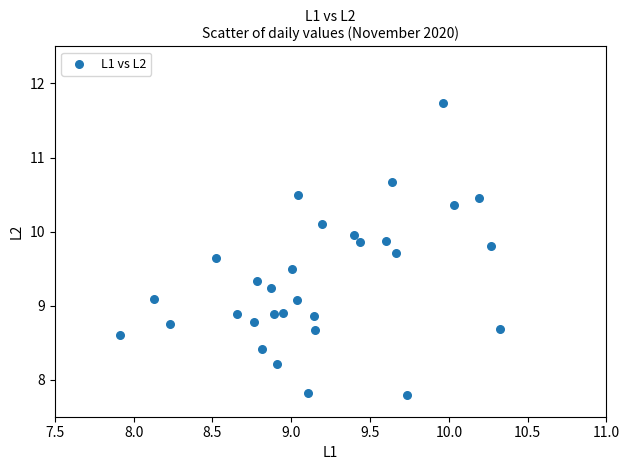

What is the range of X values (max minus min)?

2.4